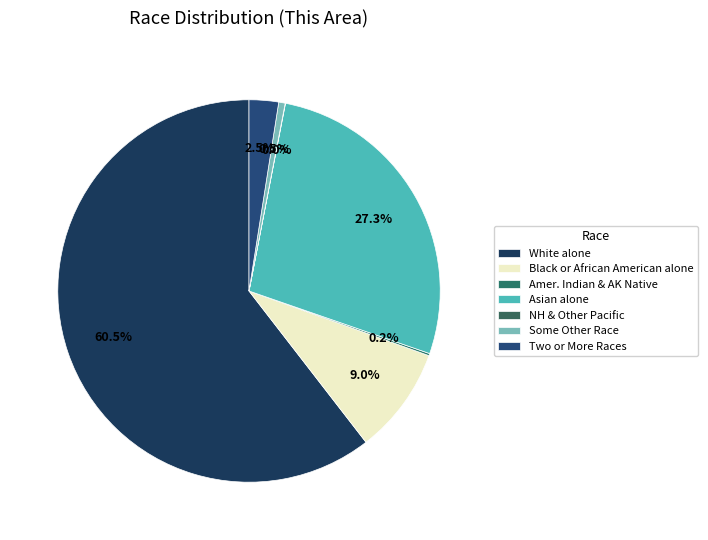

Does any single category account for the majority?

Yes